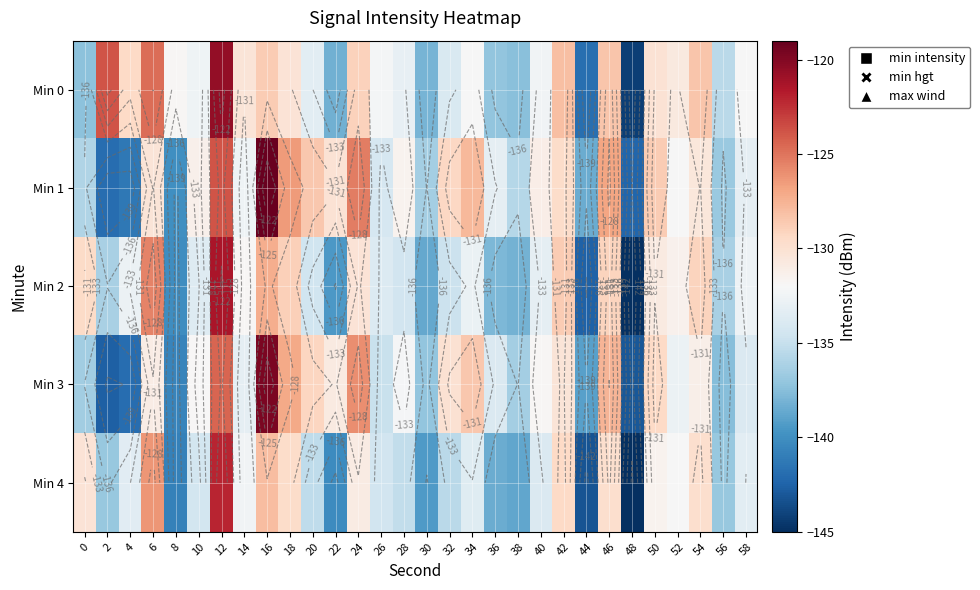

Rank the series at 38 from highest to lowest value.

Min 1, Min 3, Min 0, Min 2, Min 4